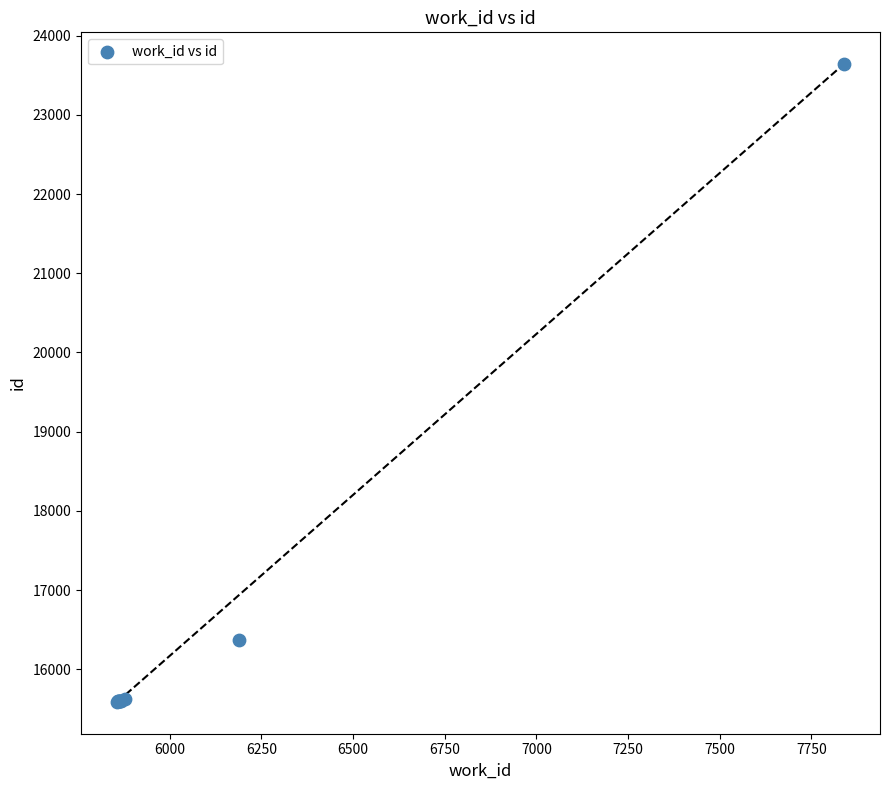

What Y value in the scatter plot is closest to 19614?

16366